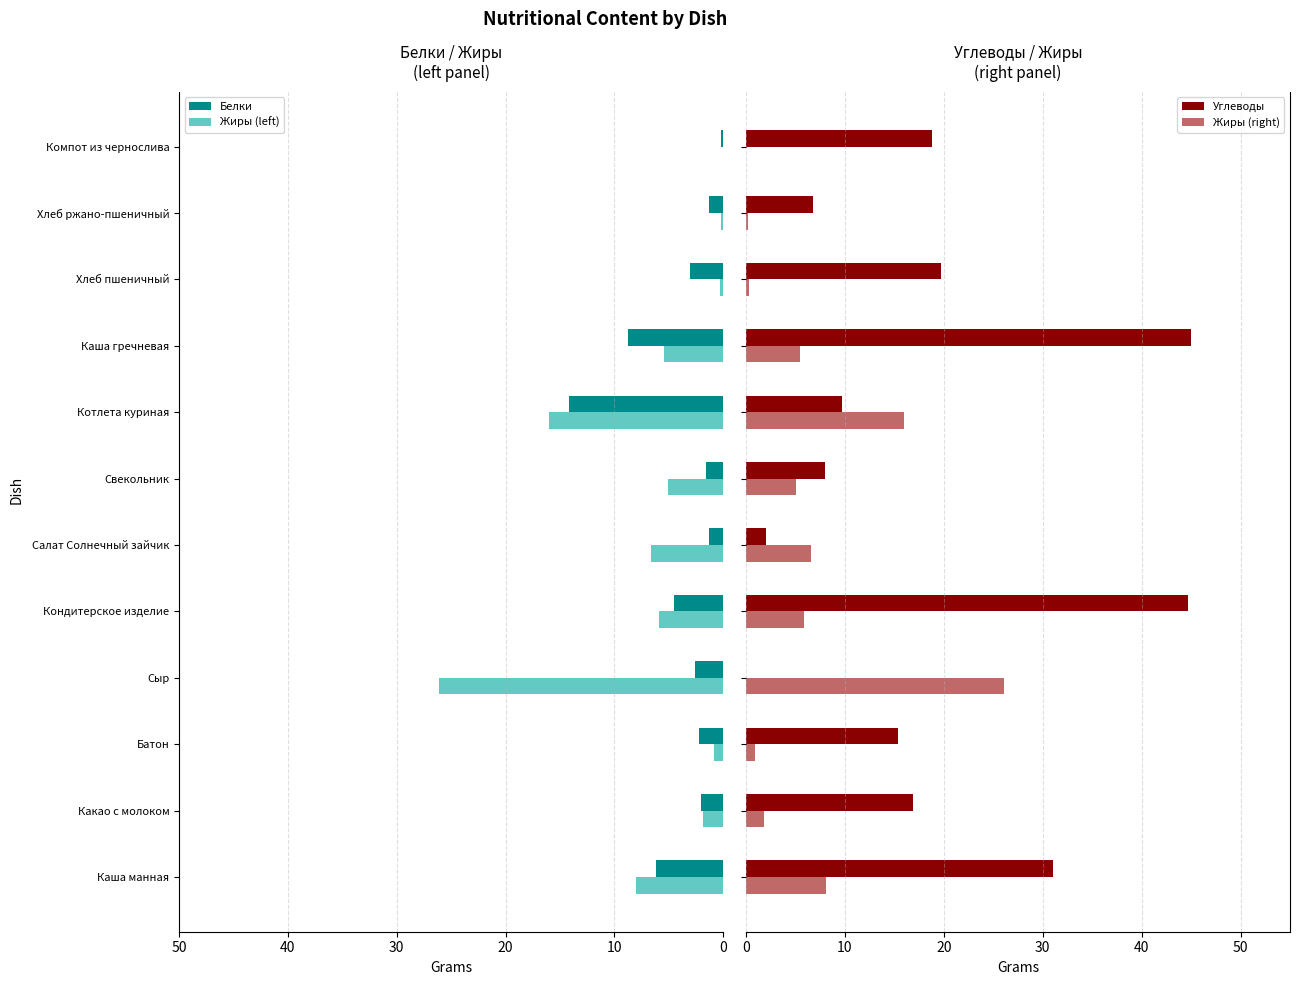

The value of Жиры (left) at Какао с молоком is 1.8. True or false?

True